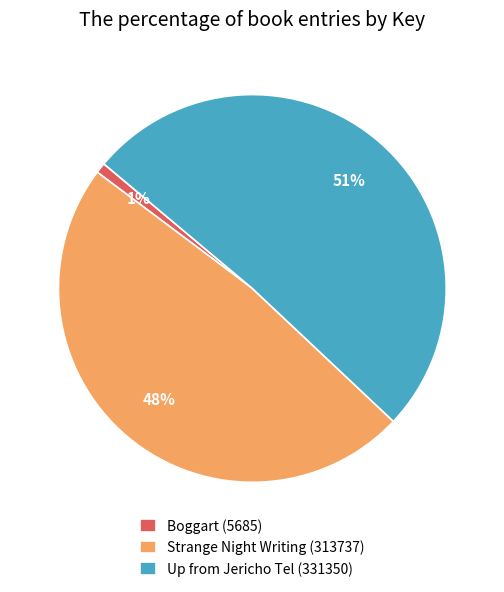

What percentage is the Up from Jericho Tel (331350) slice, to the nearest percent?

51%